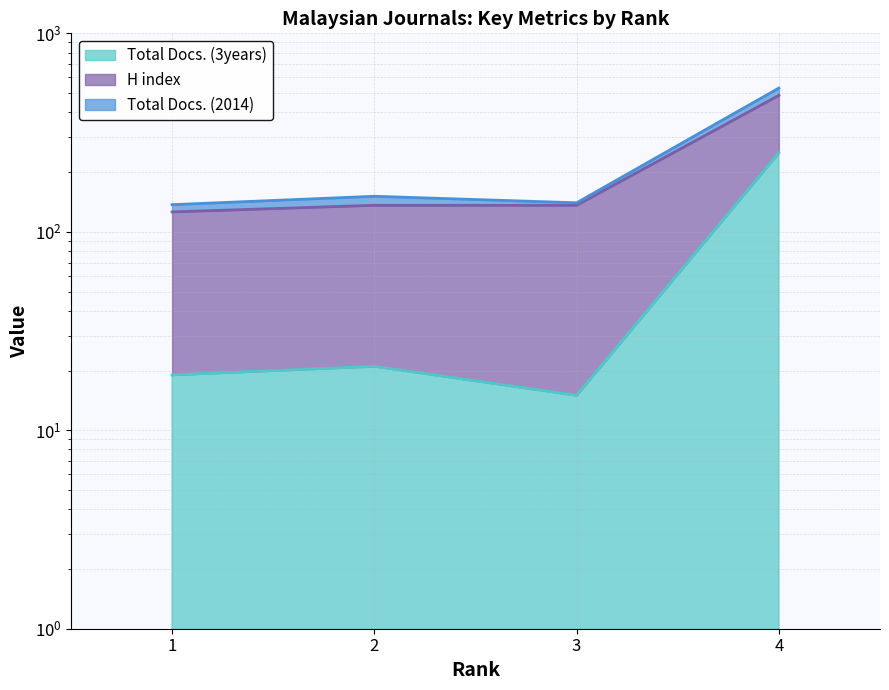

What is the value of the H index point at the 3rd from the left?

136